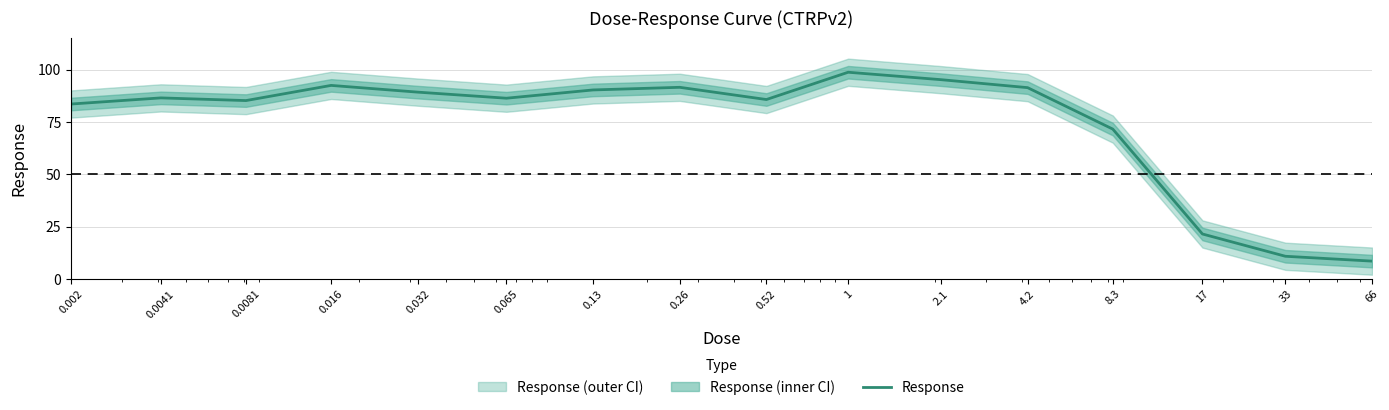

List the labels in order of value, smallest first.

66, 33, 17, 8.3, 0.002, 0.0081, 0.52, 0.065, 0.0041, 0.032, 0.13, 4.2, 0.26, 0.016, 2.1, 1